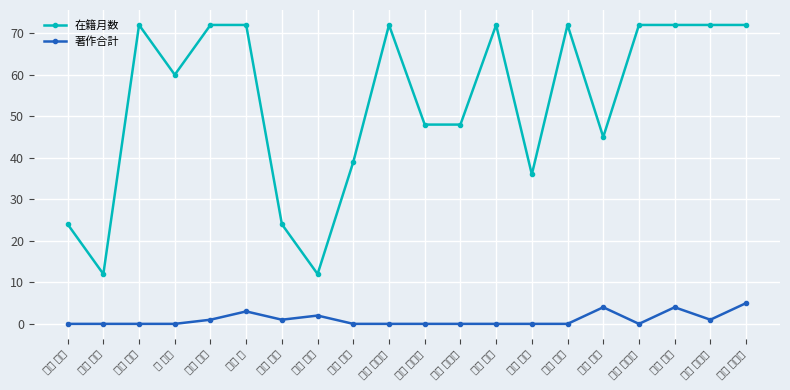

Which series has the largest total across all categories?

在籍月数